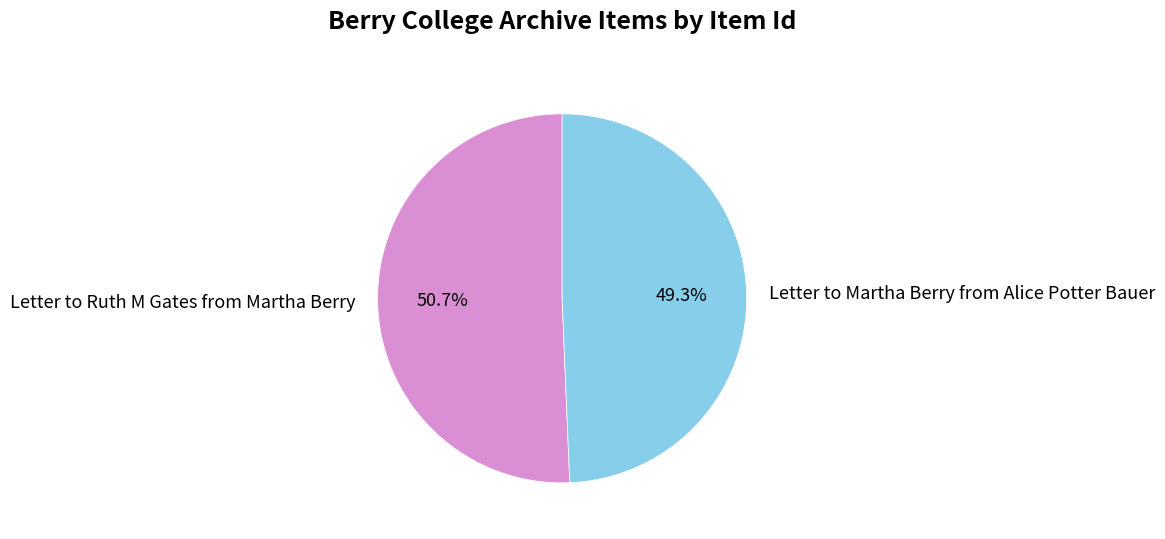

How many slices are in this pie chart?

2